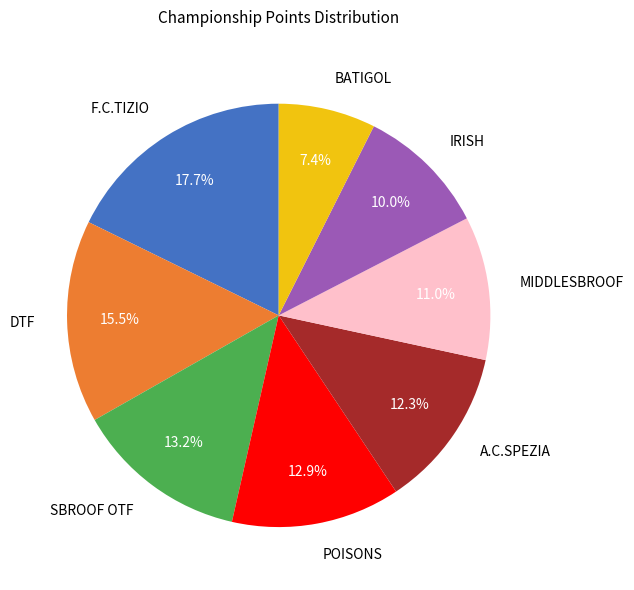

What is the ratio of the value at POISONS to the value at F.C.TIZIO?

0.7